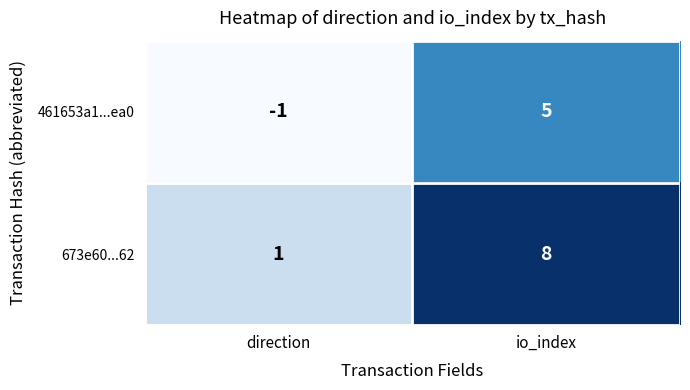

Which category has the highest value across all series?

io_index